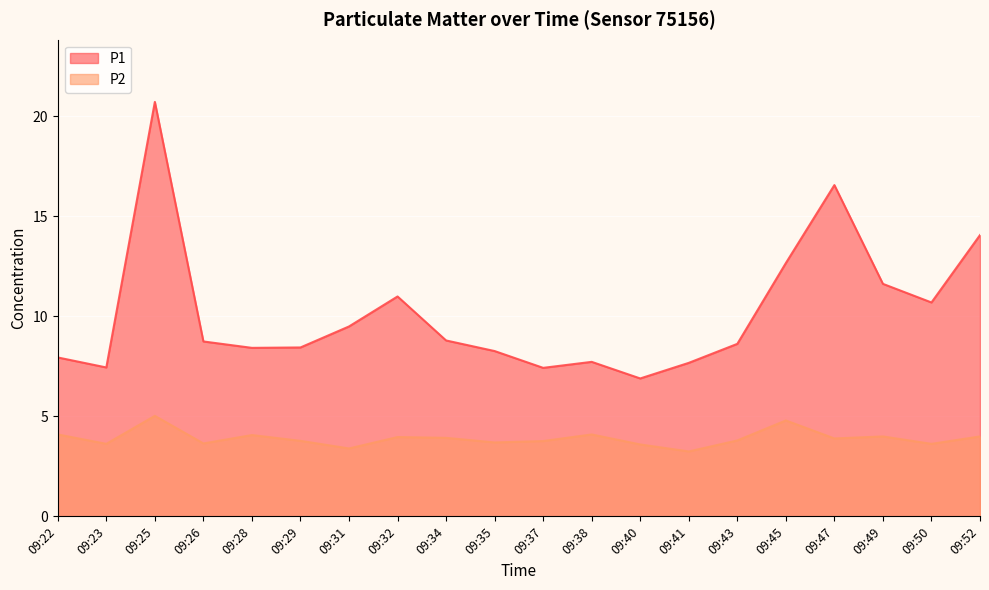

At which category does P2 reach its first local peak?

09:25